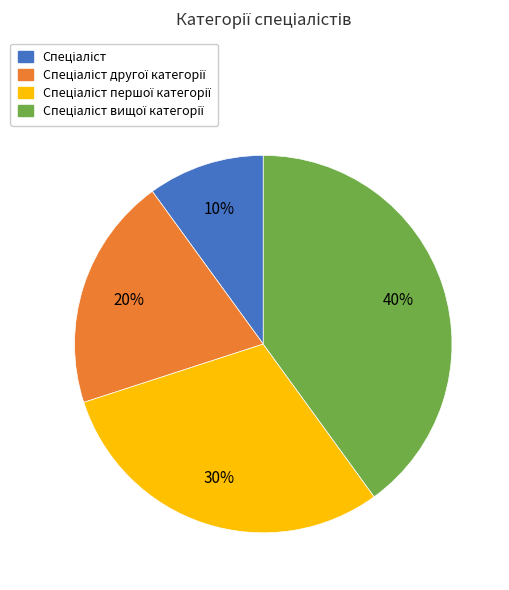

To the nearest percent, what is the difference between the largest and smallest slice percentages?

30%